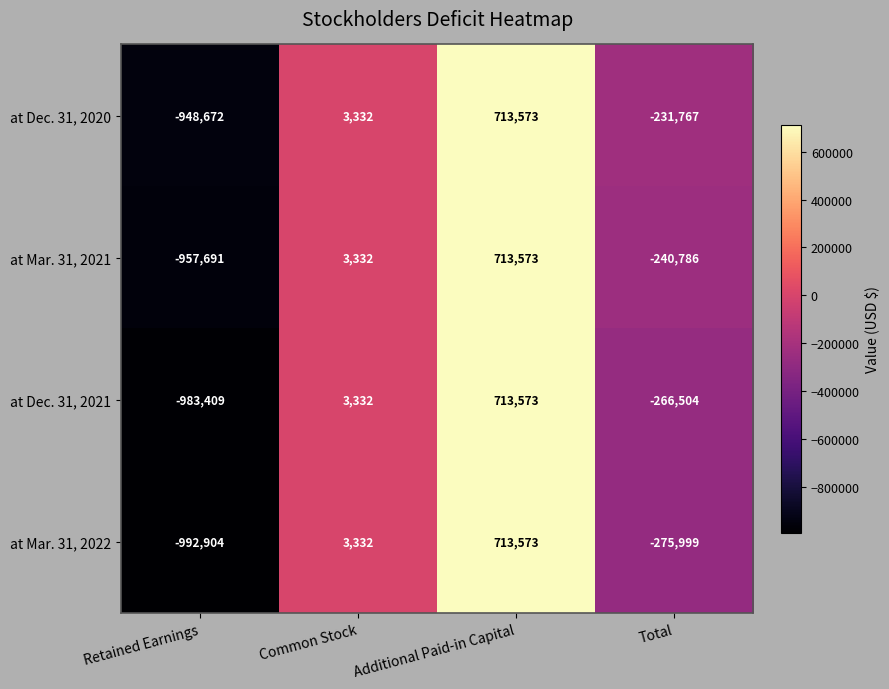

How many at Dec. 31, 2021 values are between -266504 and 713573?

3